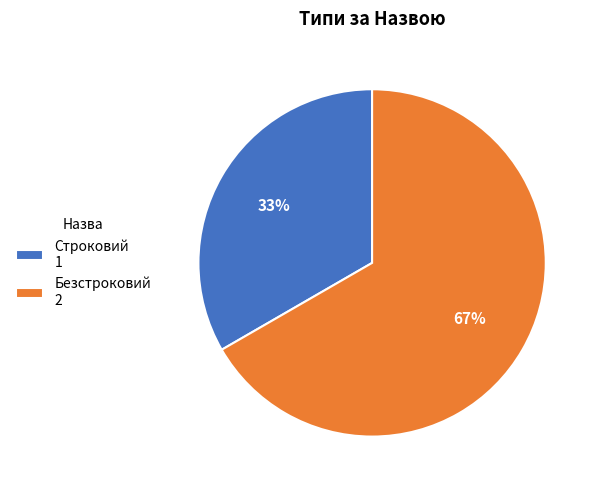

Rank the categories by value from highest to lowest.

Безстроковий, Строковий